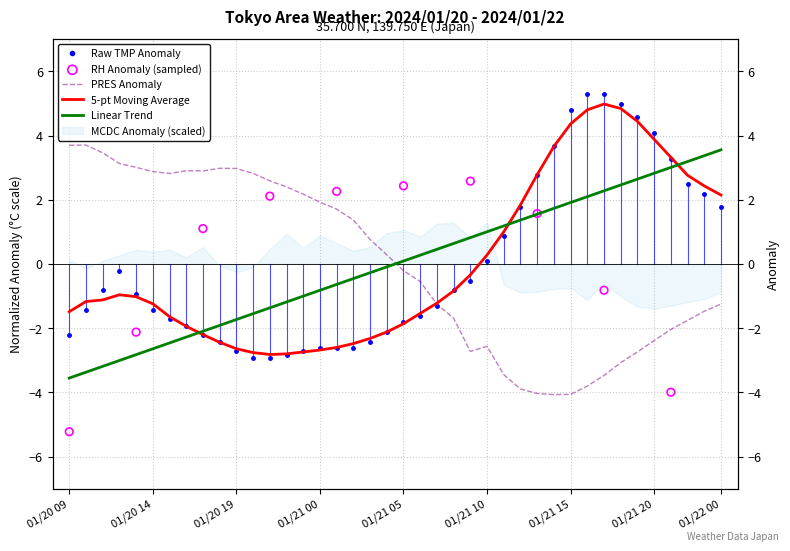

Which series reaches the maximum Y coordinate?

TMP